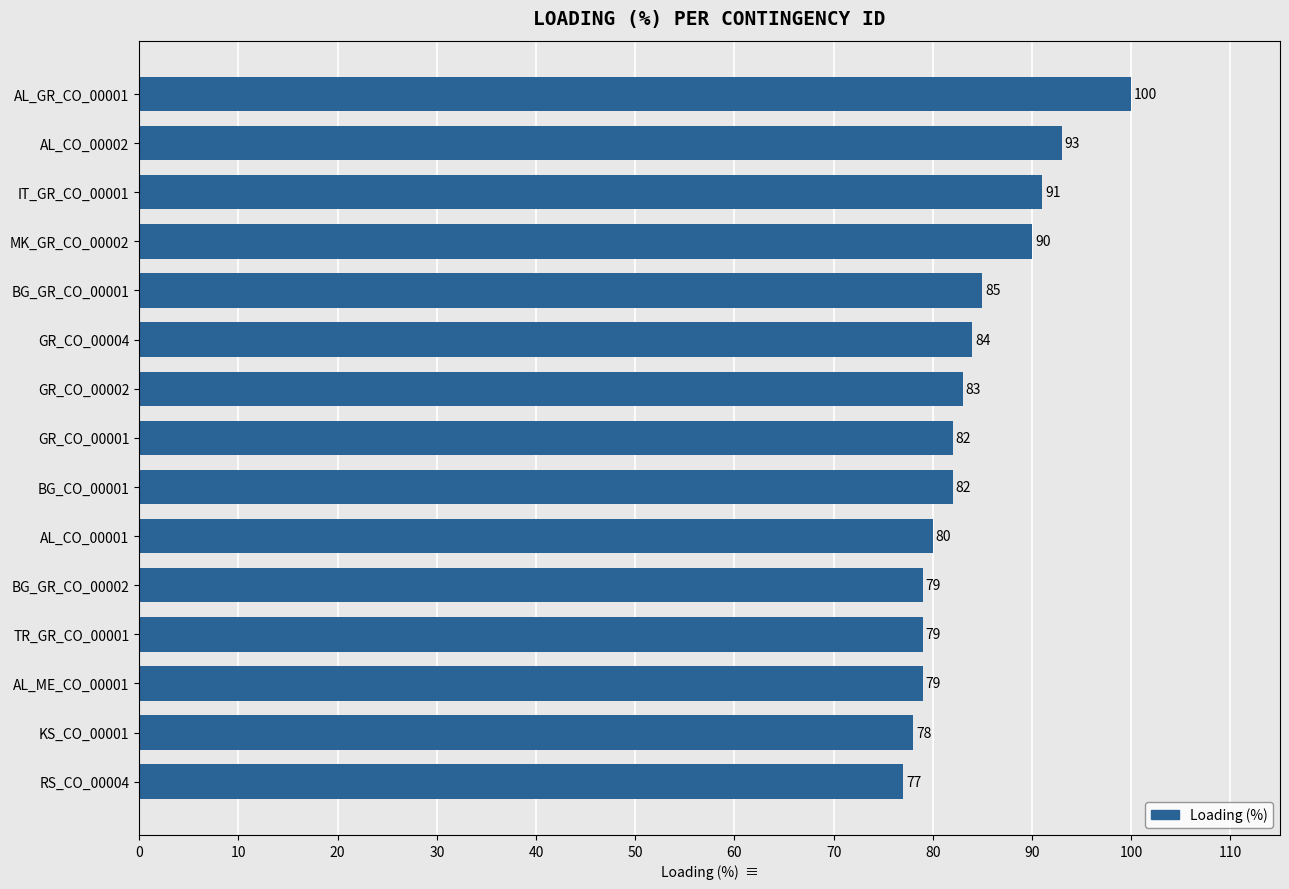

Which category has the lowest value across all series?

RS_CO_00004